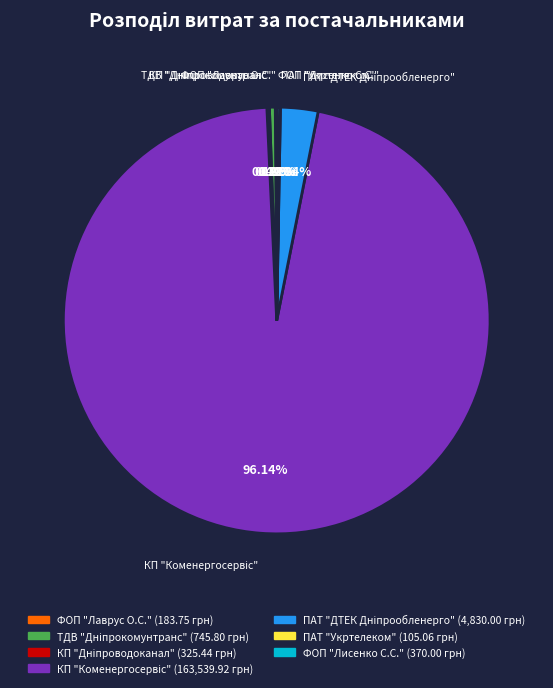

Does any single category account for the majority?

Yes